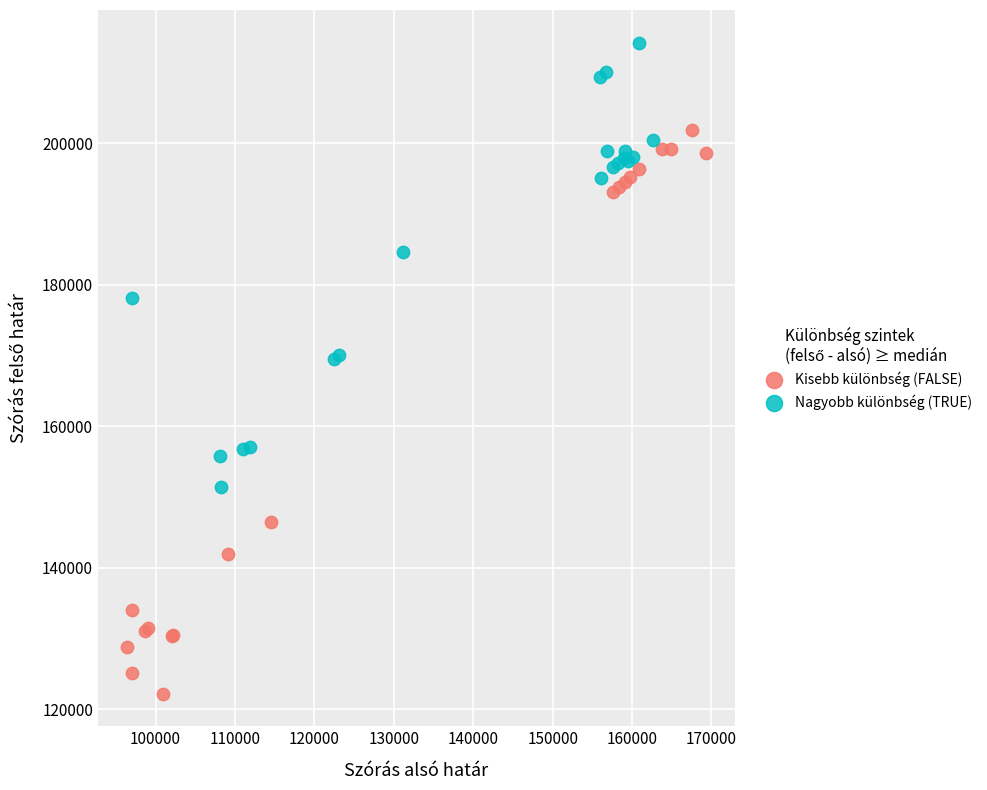

Which series contains the highest Y value?

Nagyobb különbség (TRUE)